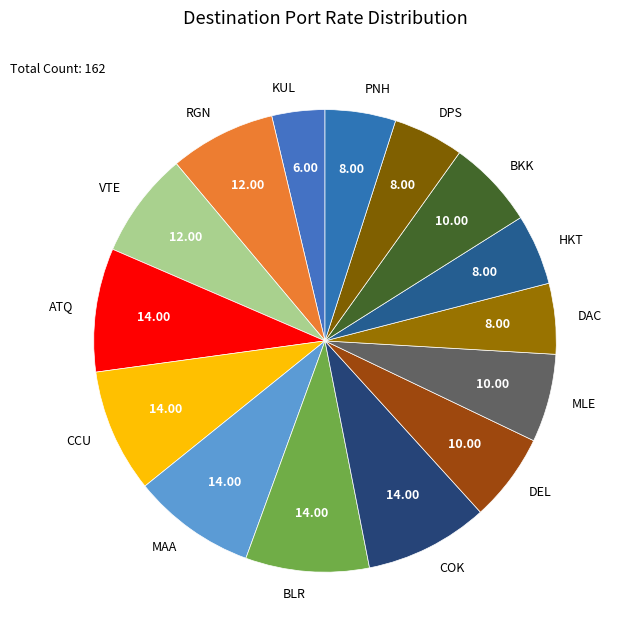

Is it true that MAA is 9% of the pie?

True